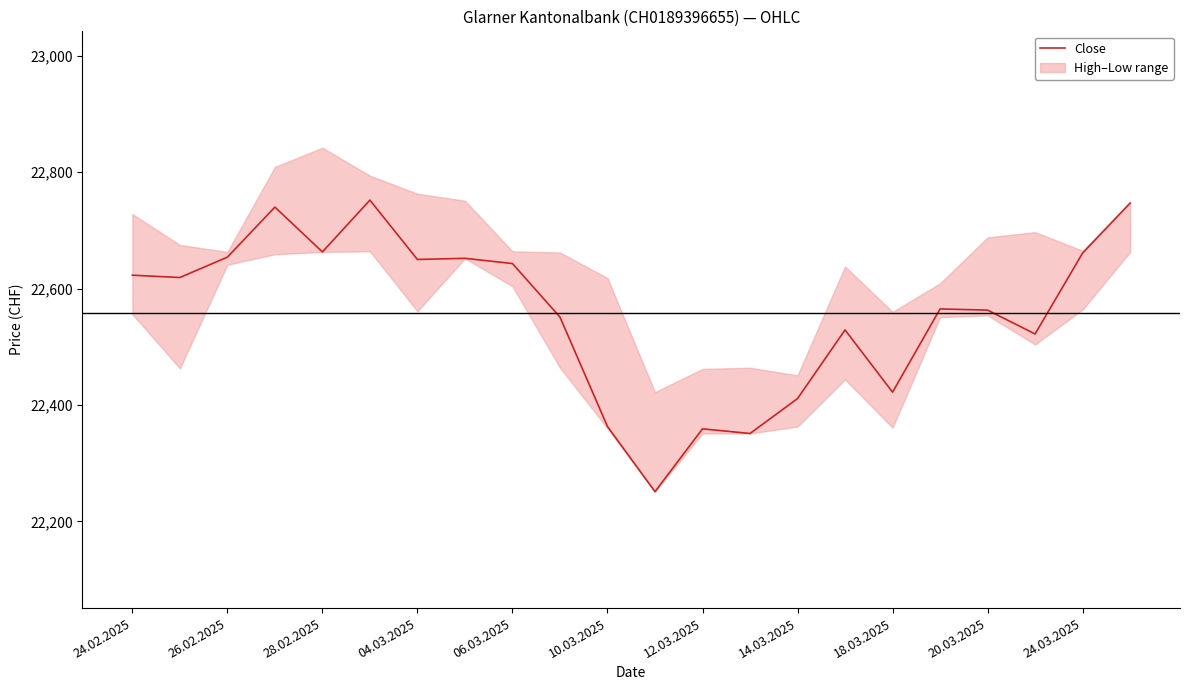

The value of Close at 12.03.2025 is 22359. True or false?

True